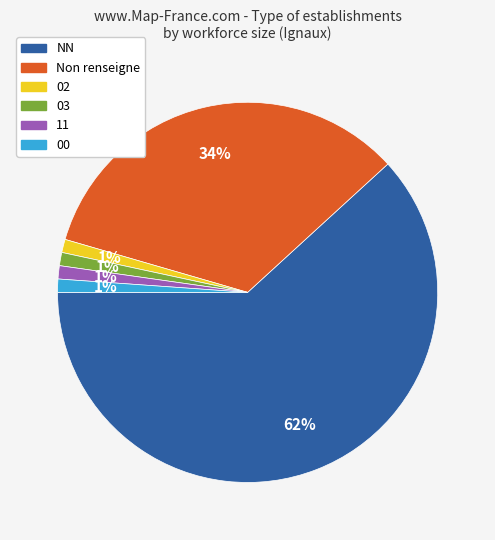

Is there a majority slice in this chart?

Yes